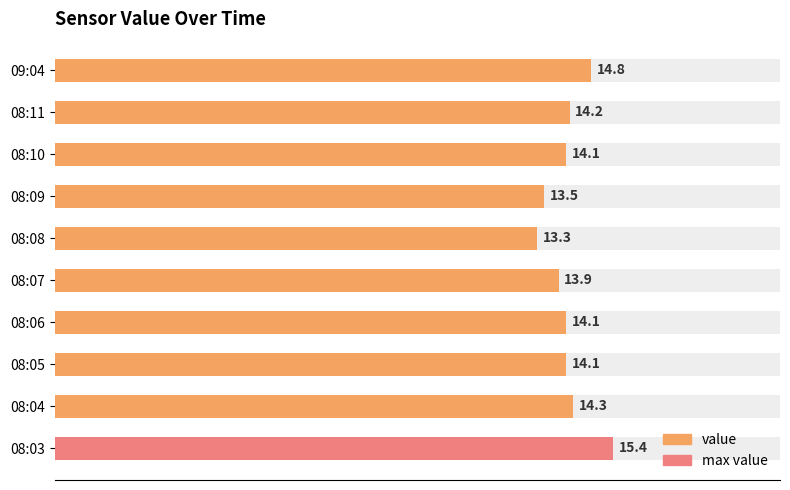

What is the difference between the maximum and minimum values?

2.1